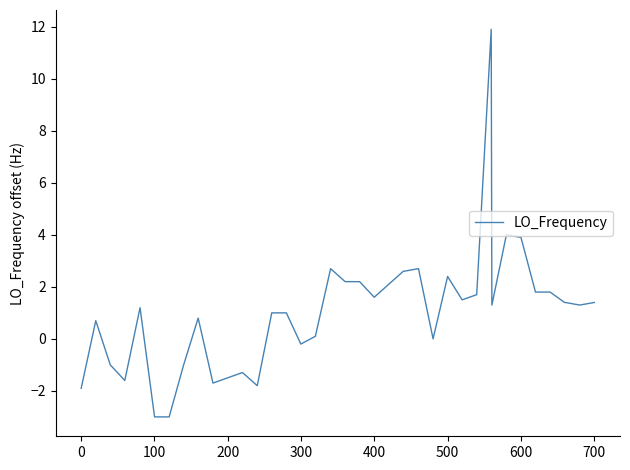

What is the maximum value shown in the chart?

11.9